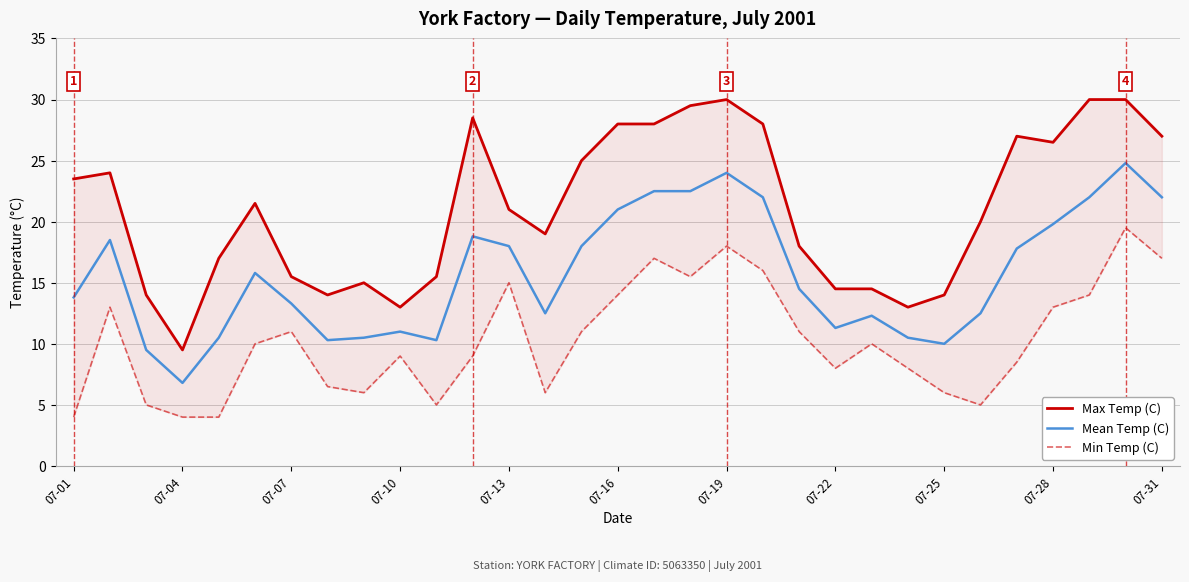

True or false: Min Temp (C) and Mean Temp (C) cross at least once.

False